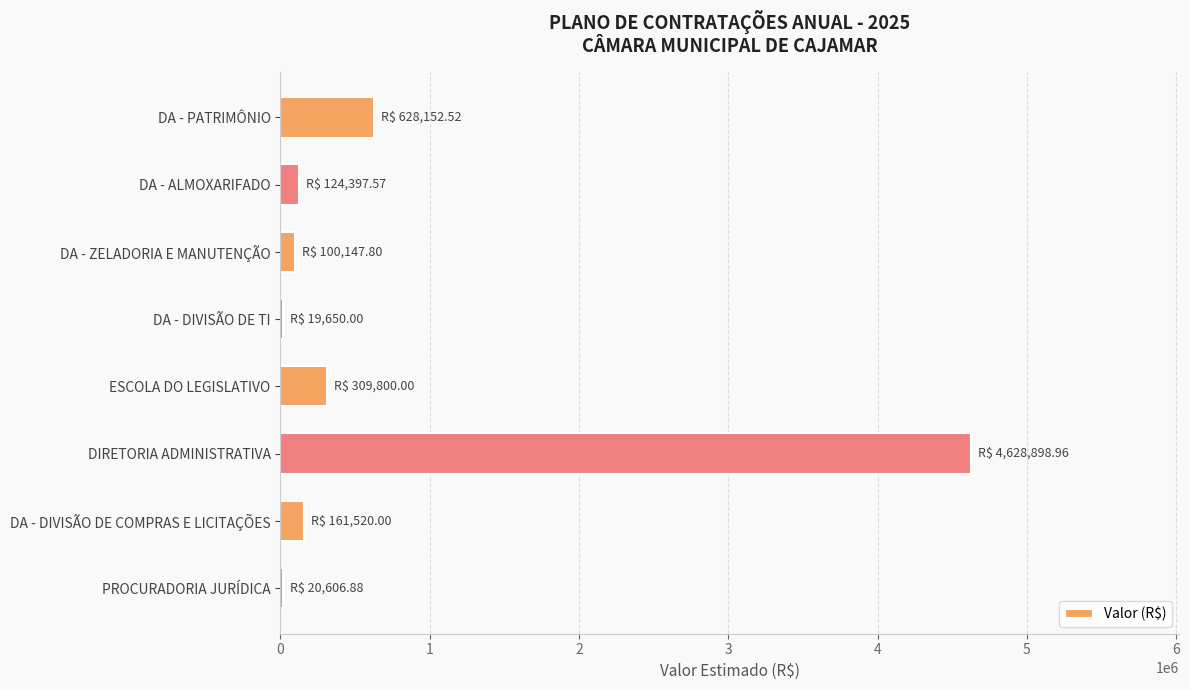

What is the value of the 1st bar from the top?

628152.5